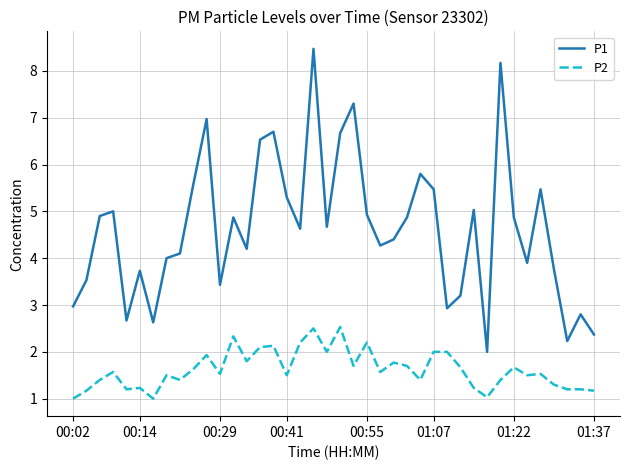

True or false: P2 and P1 cross at least once.

False